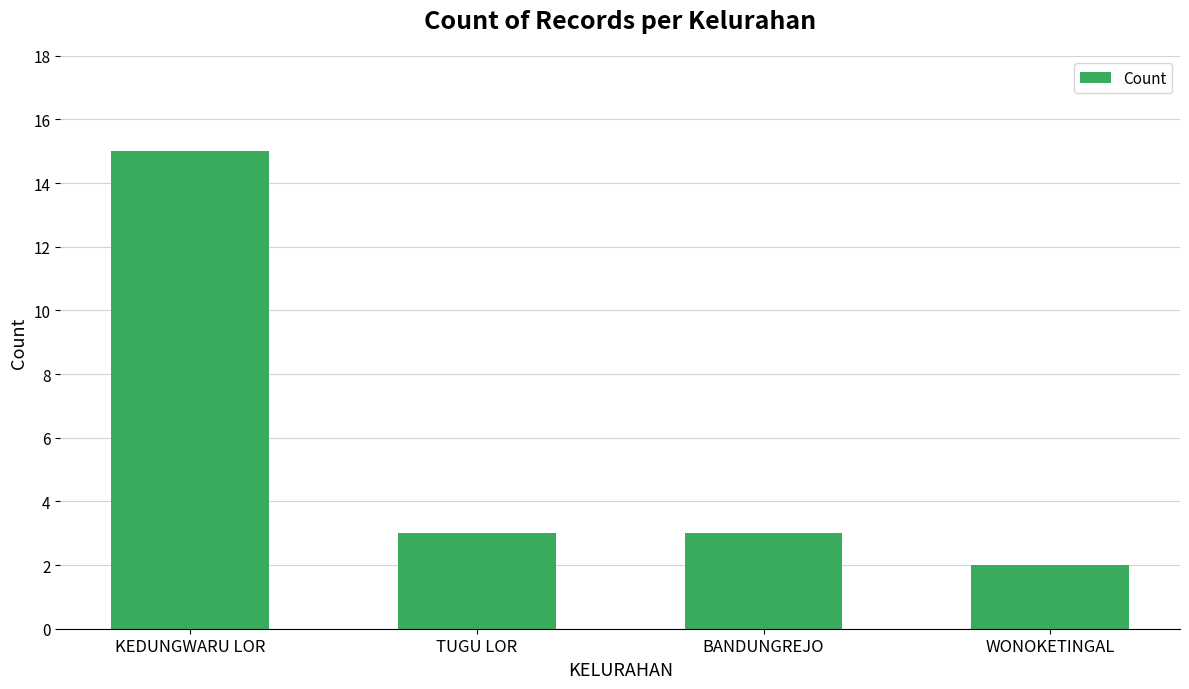

What is the difference between the values at KEDUNGWARU LOR and BANDUNGREJO?

12